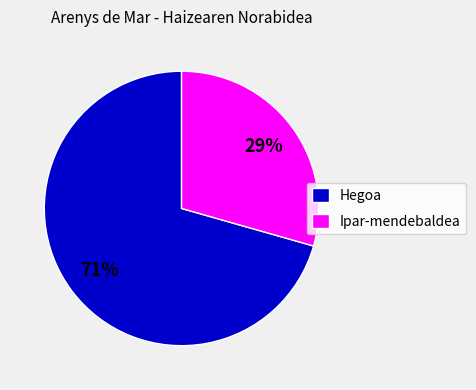

To the nearest percent, what percentage of the pie is Ipar-mendebaldea?

29%